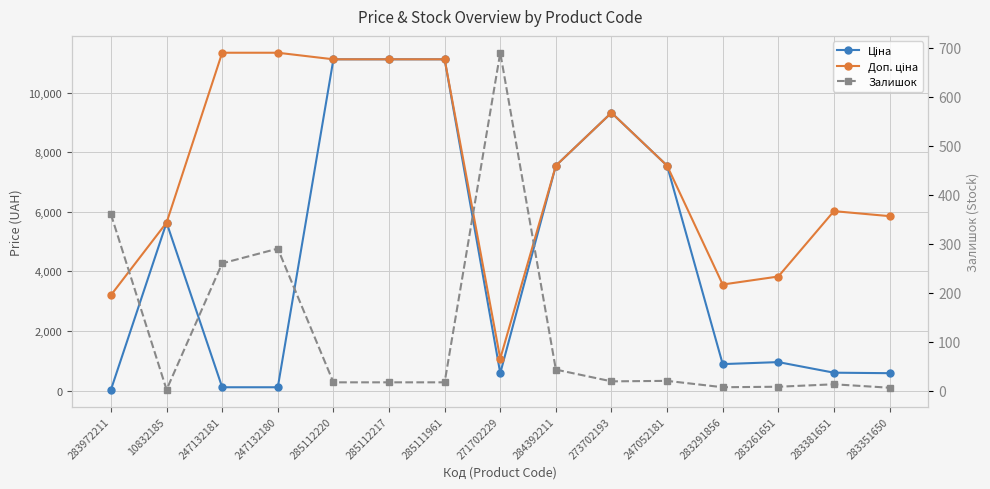

Which has a higher value, 247132181 or 283261651?

283261651